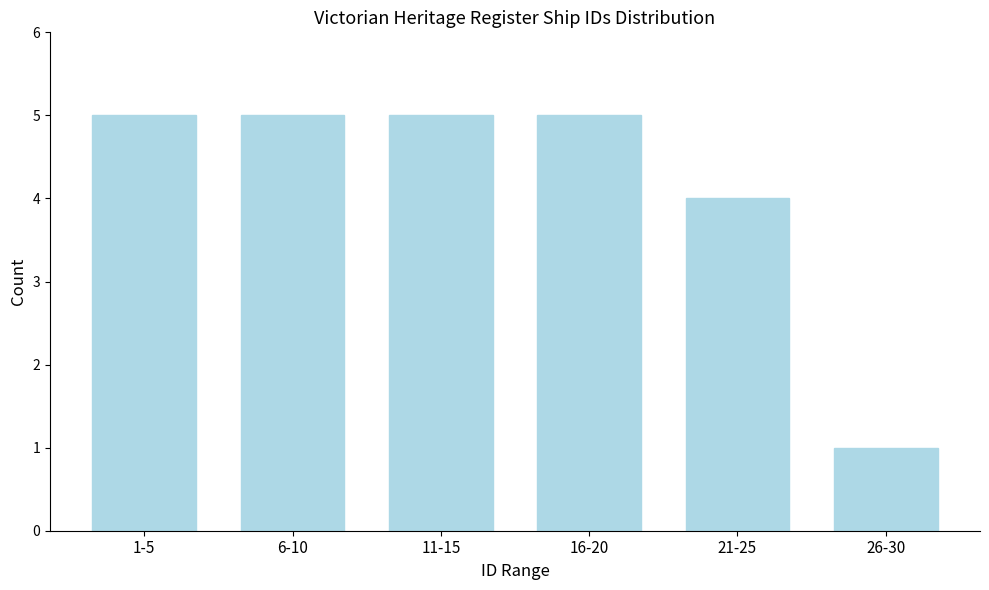

Reading left to right, list all the values displayed in this chart.

1-5=5	6-10=5	11-15=5	16-20=5	21-25=4	26-30=1